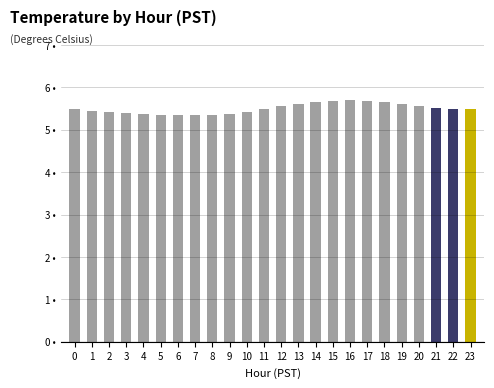

What value does the data have at 5?

5.4